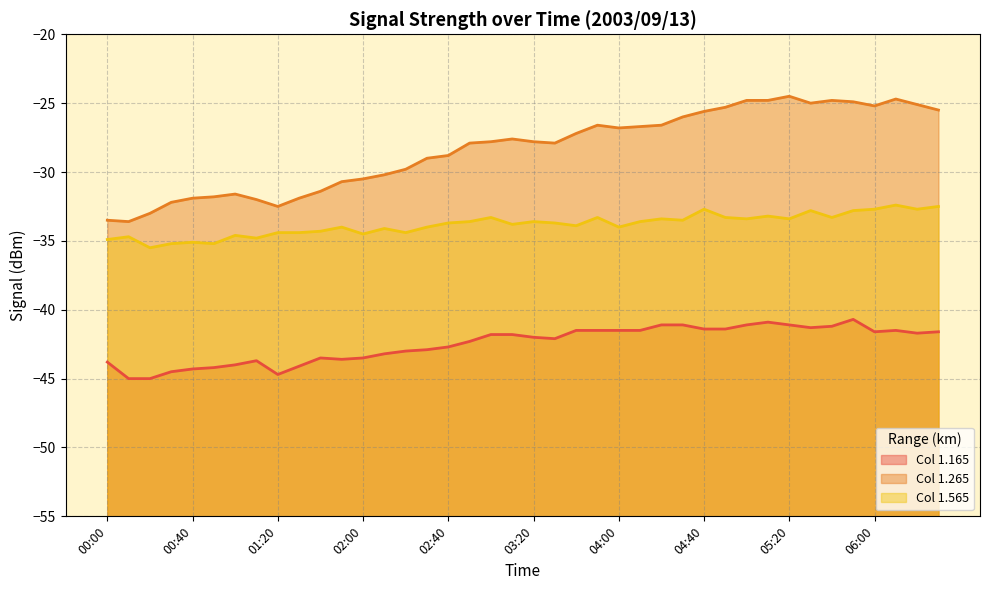

At how many categories does at least one series exceed -44?

40